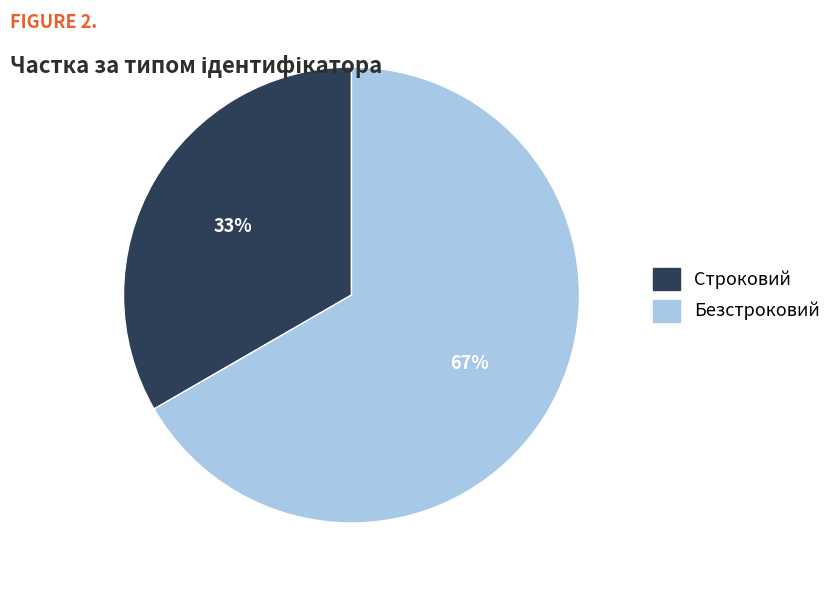

Does Безстроковий represent more than half of the total?

Yes